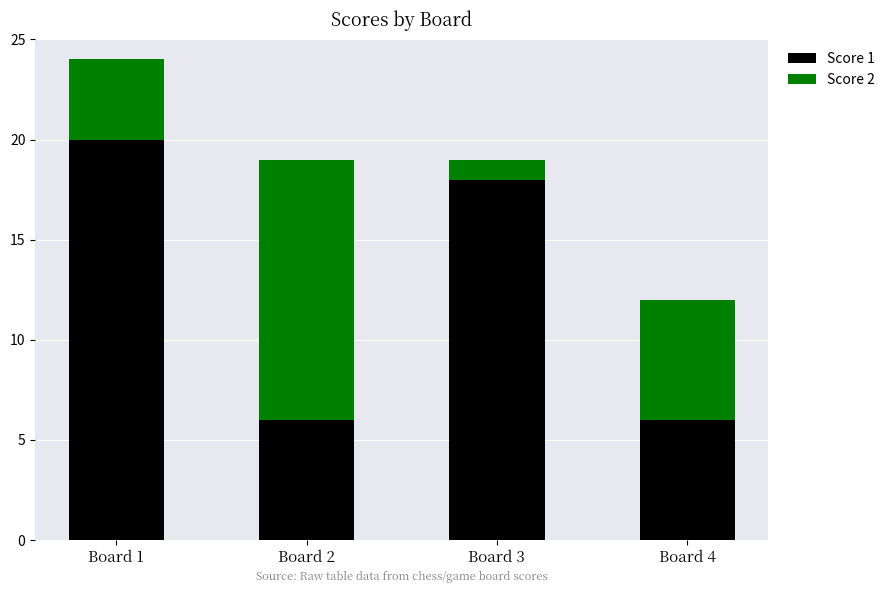

Reading left to right, list the values for the Score 1 series.

20	6	18	6